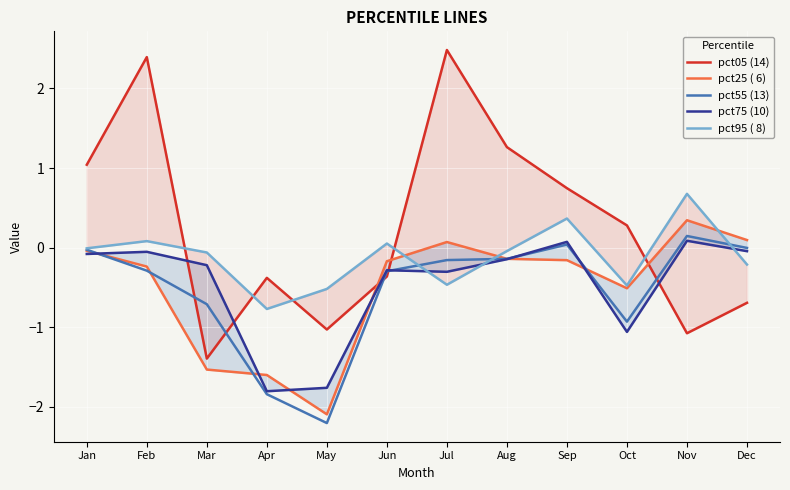

What is the sum of all pct55 (13) values?

-6.4